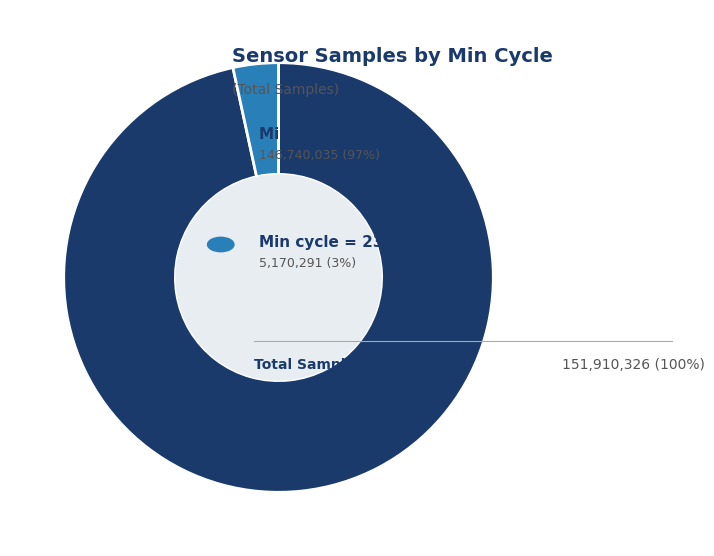

Is there any slice that represents more than half of the pie?

Yes